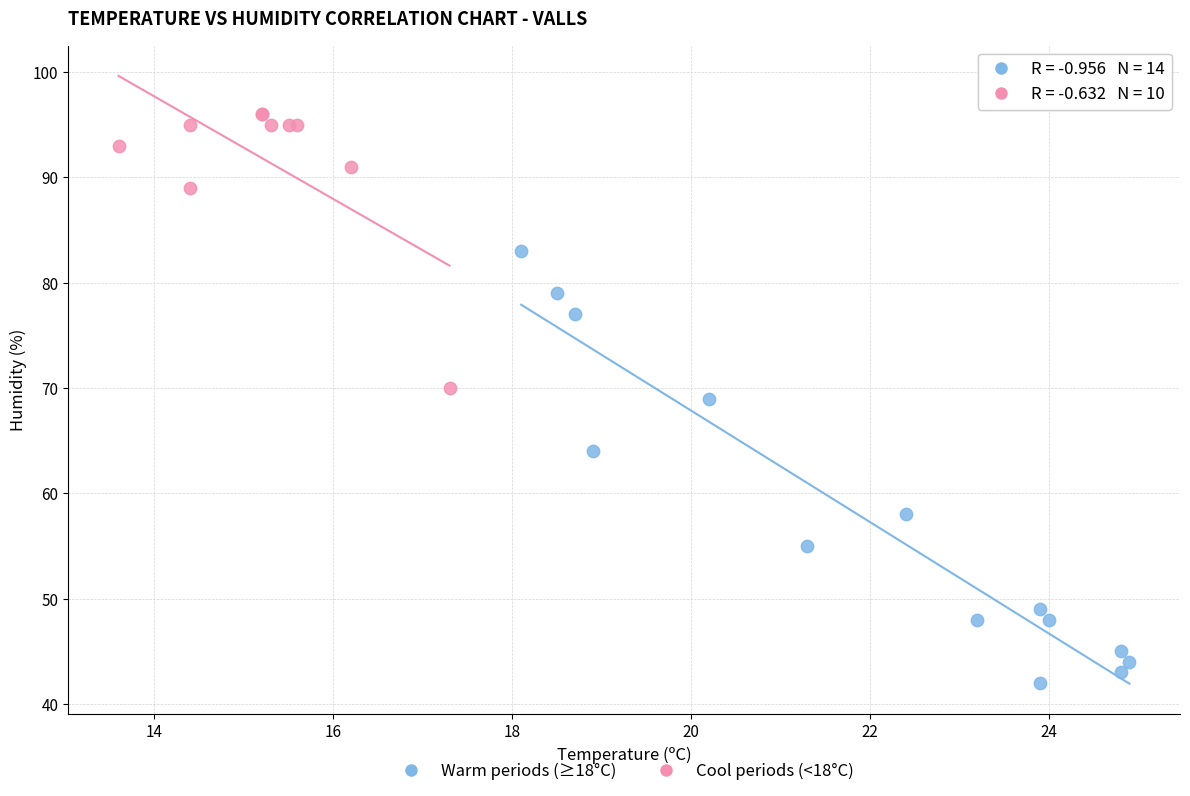

Which series reaches the maximum Y coordinate?

Cool periods (<18°C)